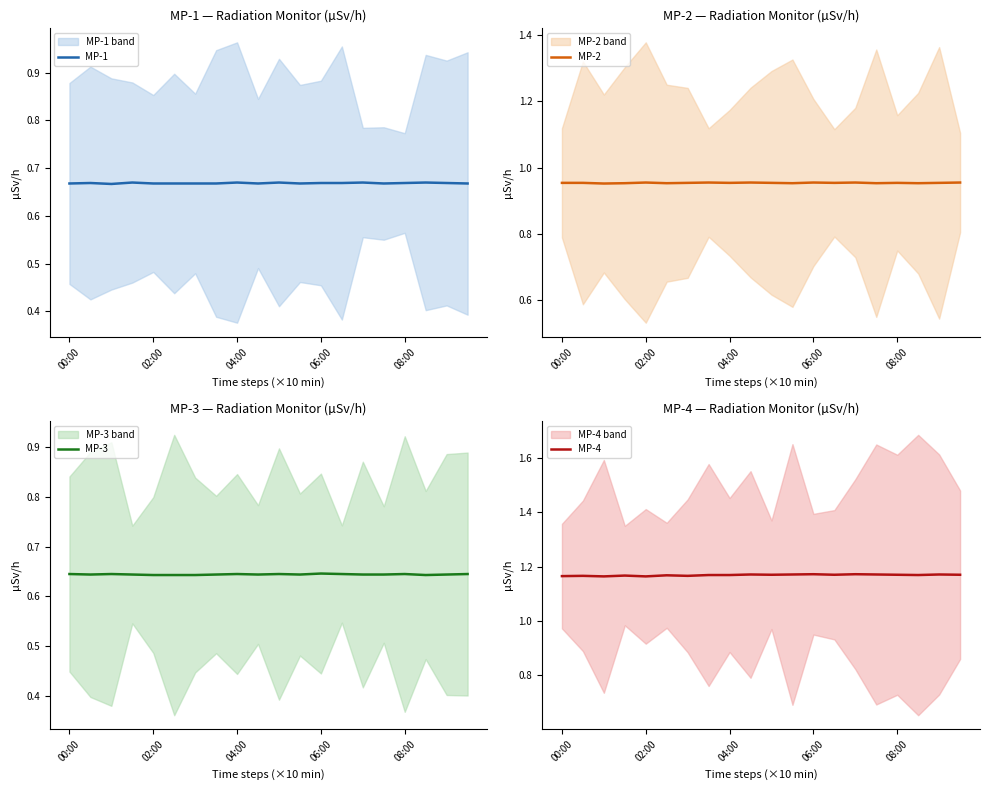

Reading left to right, extract all data points from this chart.

MP-1: 0.7	0.7	0.7	0.7	0.7	0.7	0.7	0.7	0.7	0.7	0.7	0.7	0.7	0.7	0.7	0.7	0.7	0.7	0.7	0.7
MP-2: 1.0	1.0	1.0	1.0	1.0	1.0	1.0	1.0	1.0	1.0	1.0	1.0	1.0	1.0	1.0	1.0	1.0	1.0	1.0	1.0
MP-3: 0.6	0.6	0.6	0.6	0.6	0.6	0.6	0.6	0.6	0.6	0.6	0.6	0.6	0.6	0.6	0.6	0.6	0.6	0.6	0.6
MP-4: 1.2	1.2	1.2	1.2	1.2	1.2	1.2	1.2	1.2	1.2	1.2	1.2	1.2	1.2	1.2	1.2	1.2	1.2	1.2	1.2